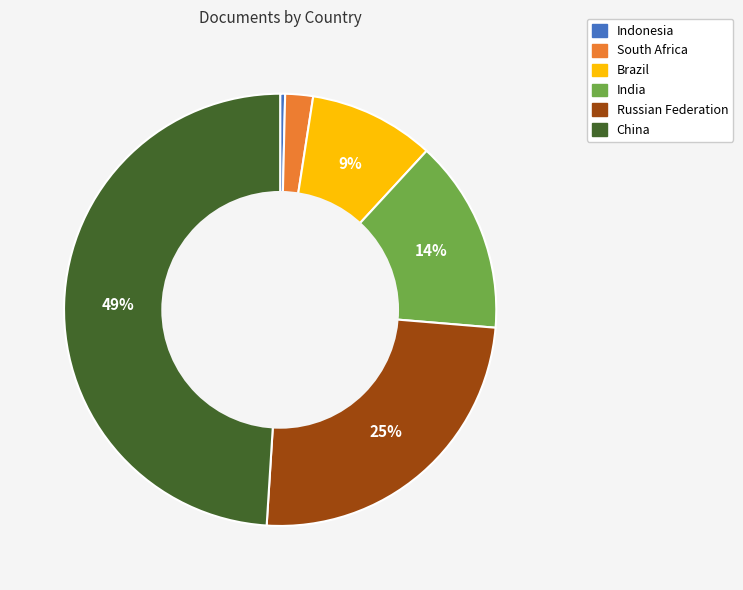

How many slices are in this pie chart?

6